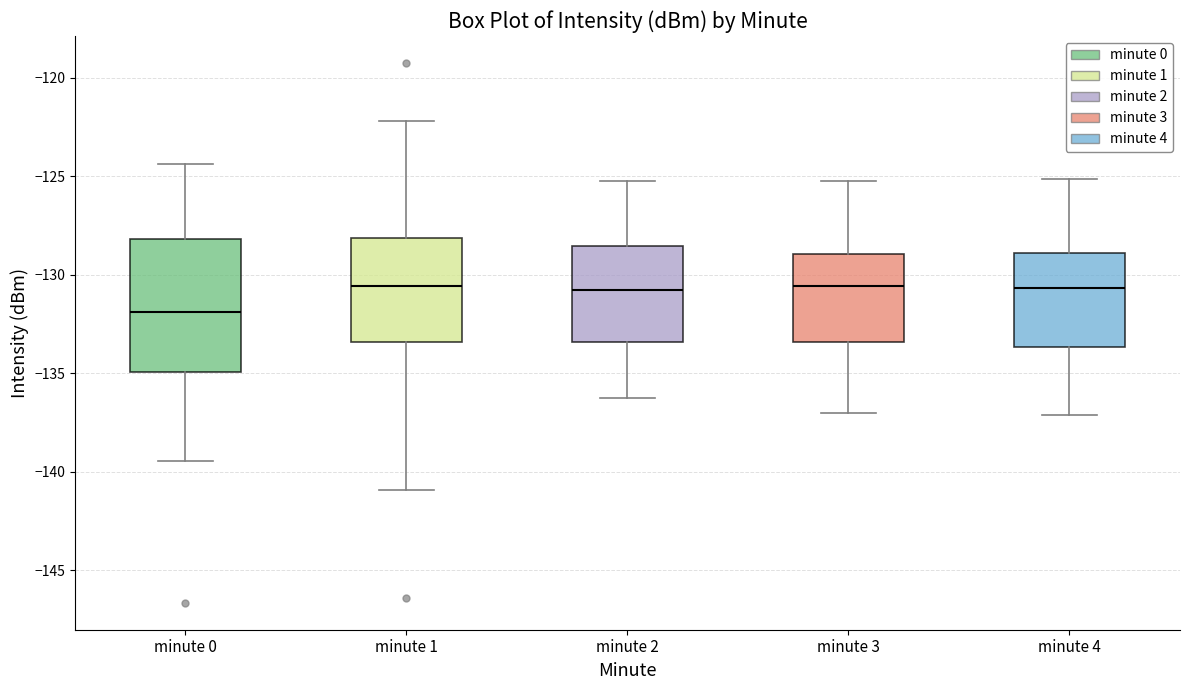

Where does the lower whisker of the box for minute 4 end on the y-axis? The values are not printed on the chart, so give them approximately, as read against the axis.

-137.0